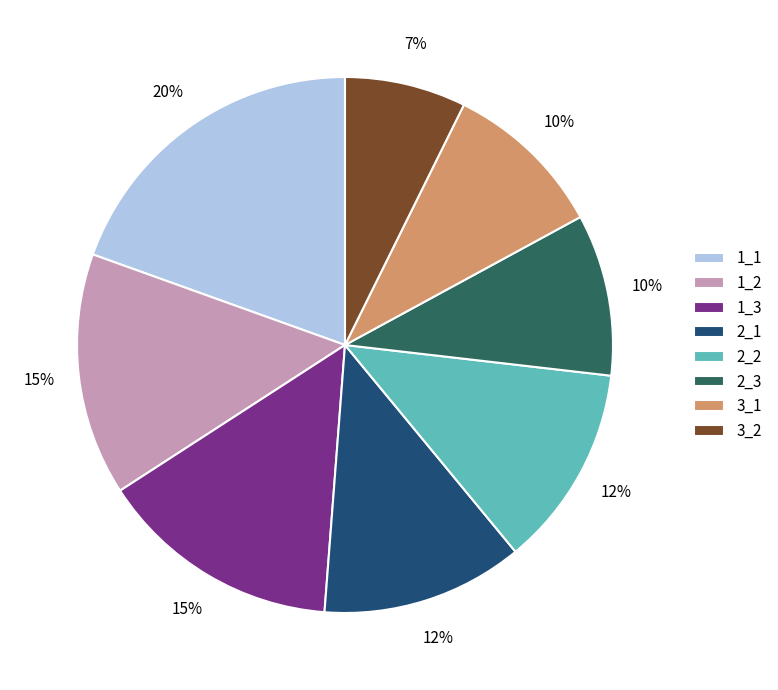

How many segments does this pie chart have?

8